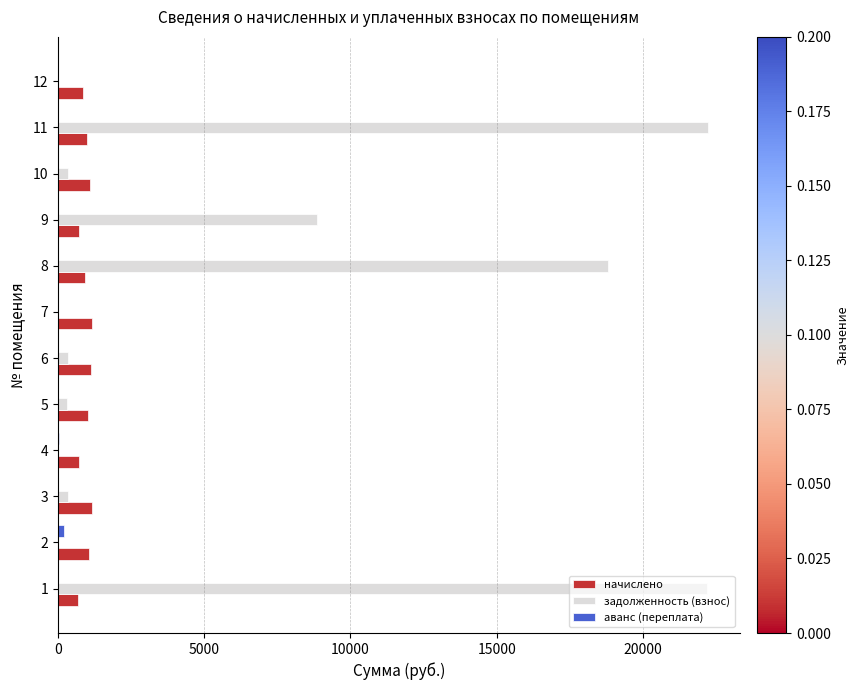

The value of задолженность (взнос) at 11 is 14799.8. True or false?

False